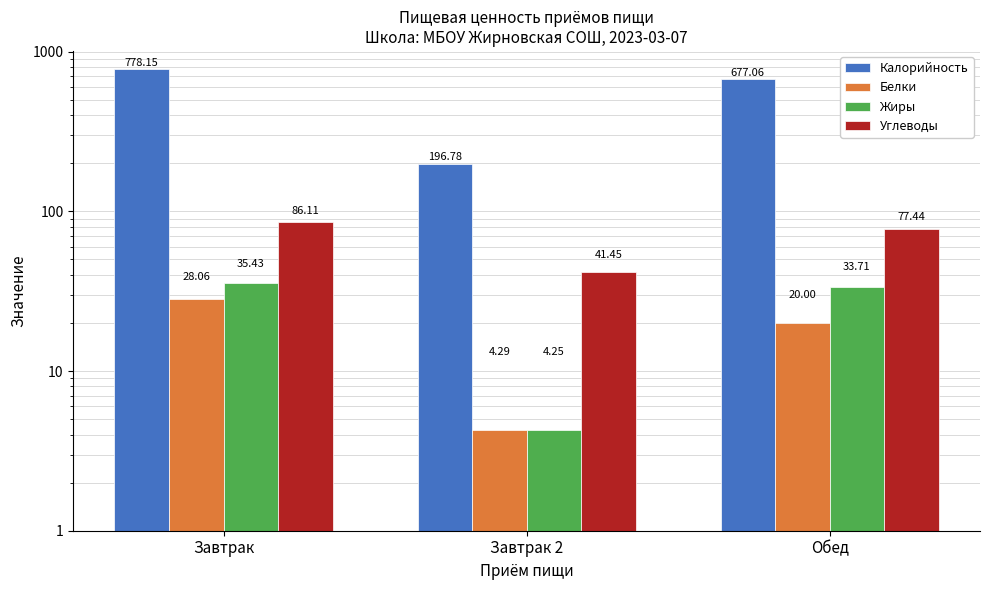

Which has a higher value, Завтрак or Обед?

Завтрак